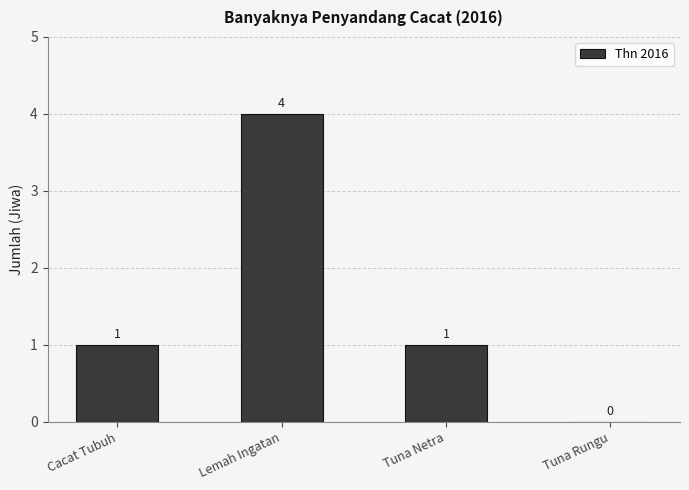

What is the ratio of the value at Lemah Ingatan to the value at Cacat Tubuh?

4.0